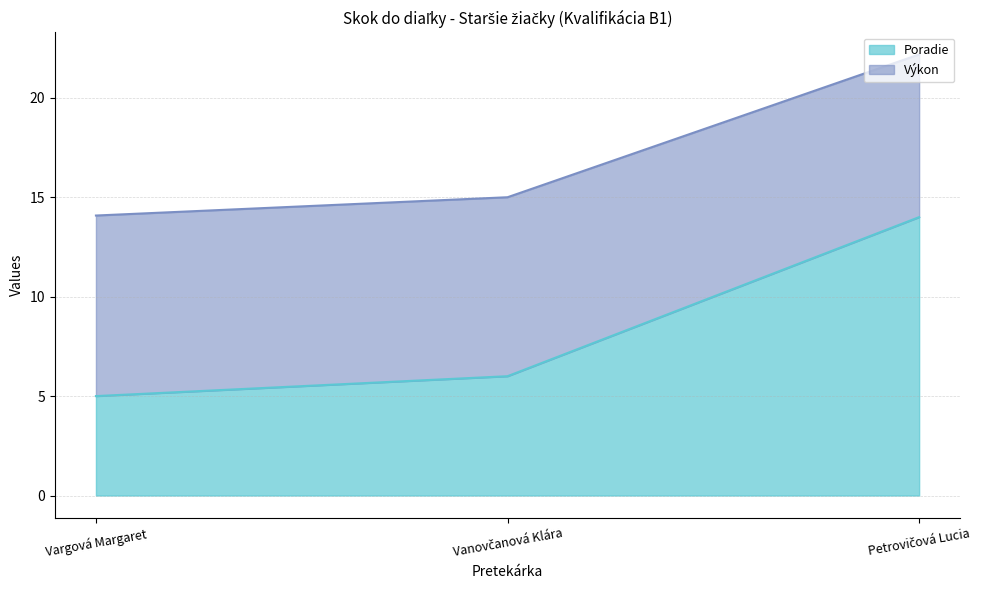

How many values in the Výkon series are below 15?

1